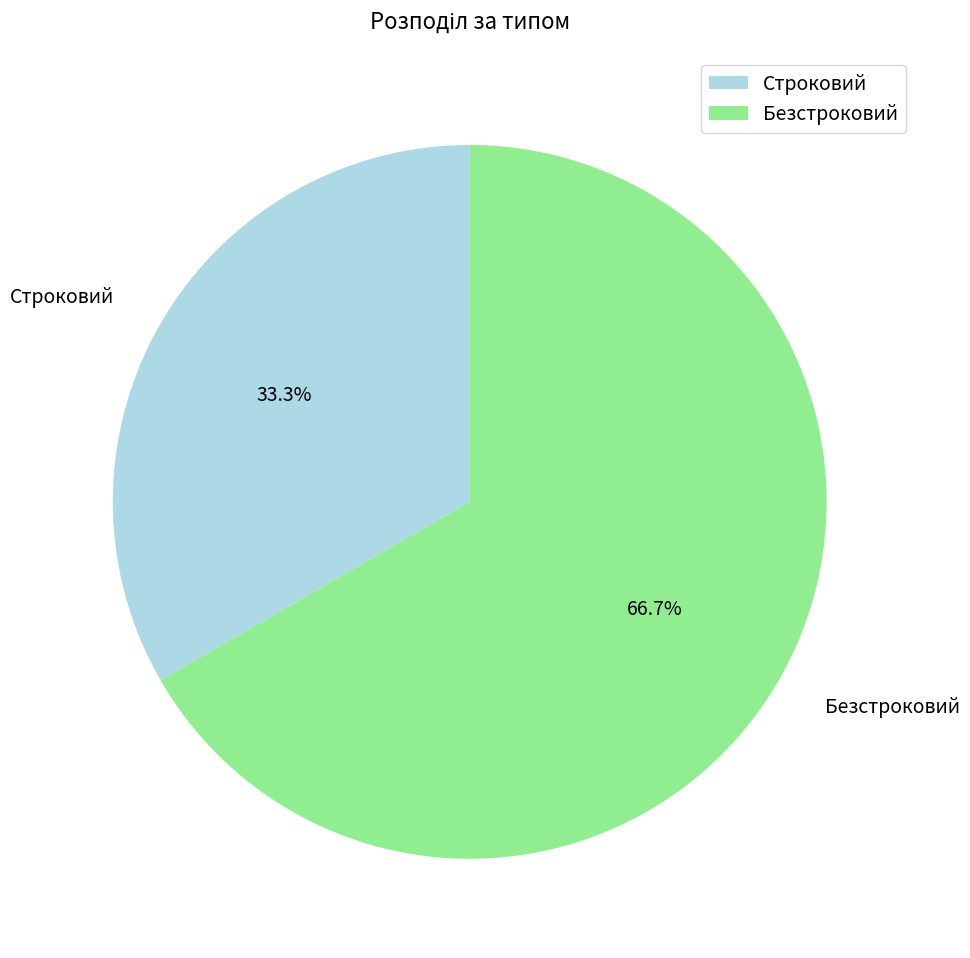

Between Безстроковий and Строковий, which is larger?

Безстроковий